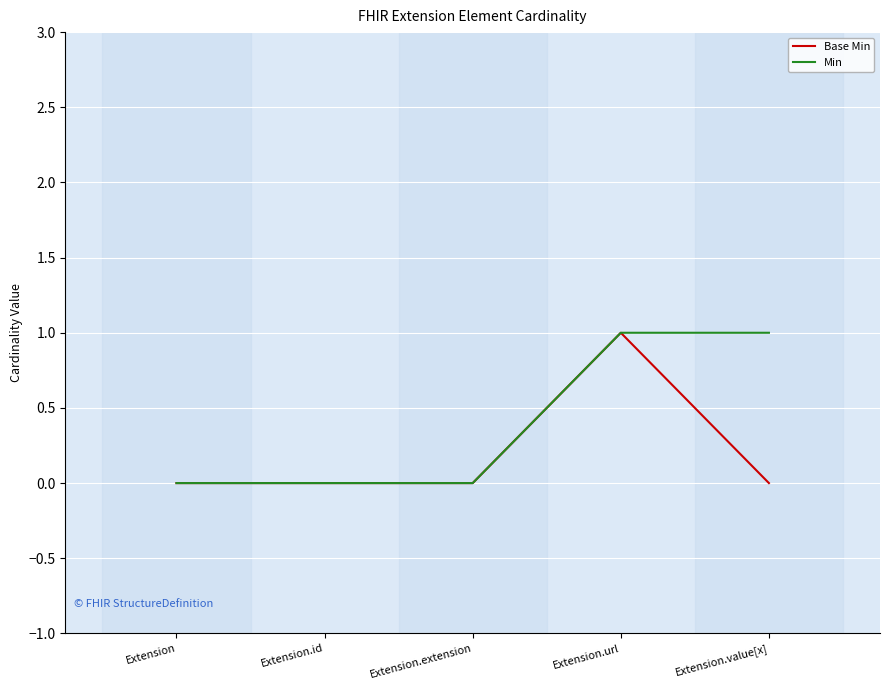

Reading left to right, extract all data points from this chart.

Base Min: 0	0	0	1	0
Min: 0	0	0	1	1